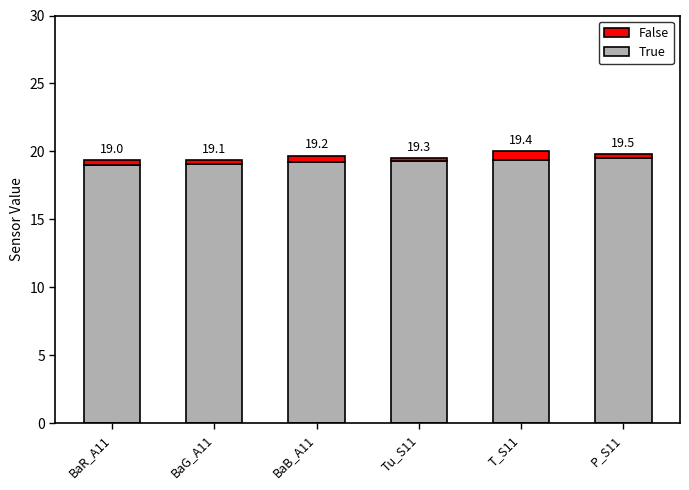

How many bars are there in total?

6